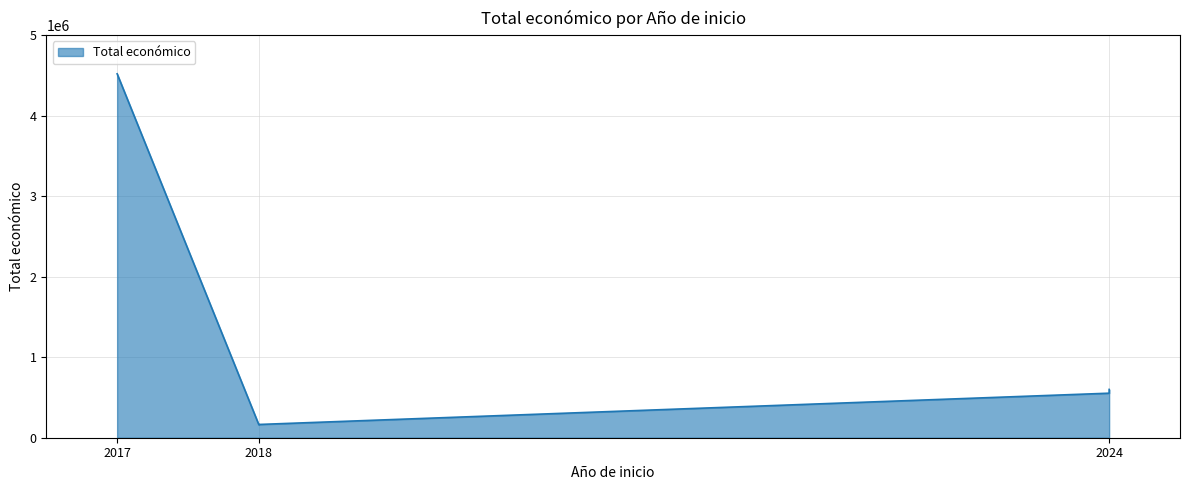

The chart shows a value of 254760 at 2018. True or false?

False